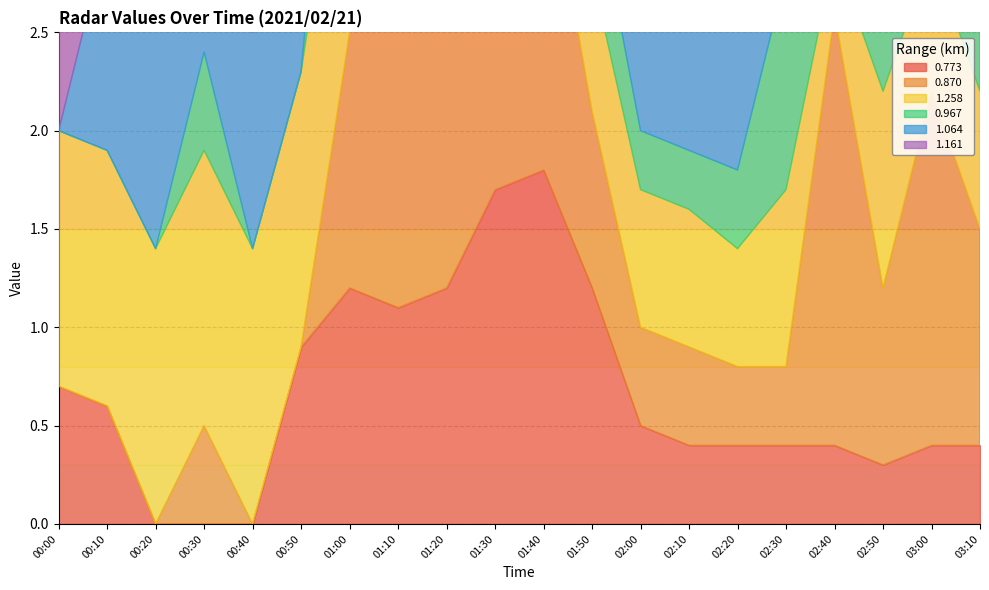

True or false: 1.161 and 1.064 cross at least once.

True